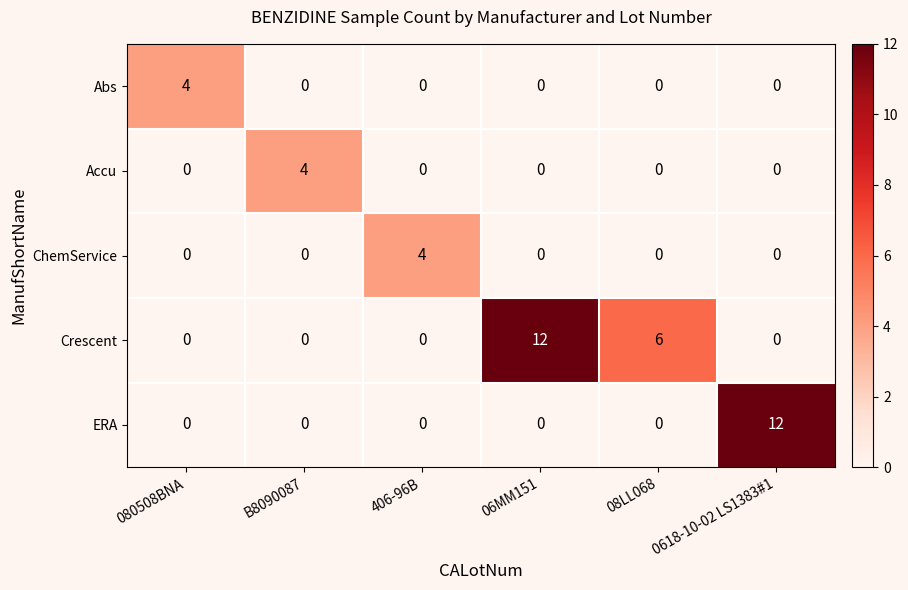

Count the Crescent values in the range 0 to 6.

5